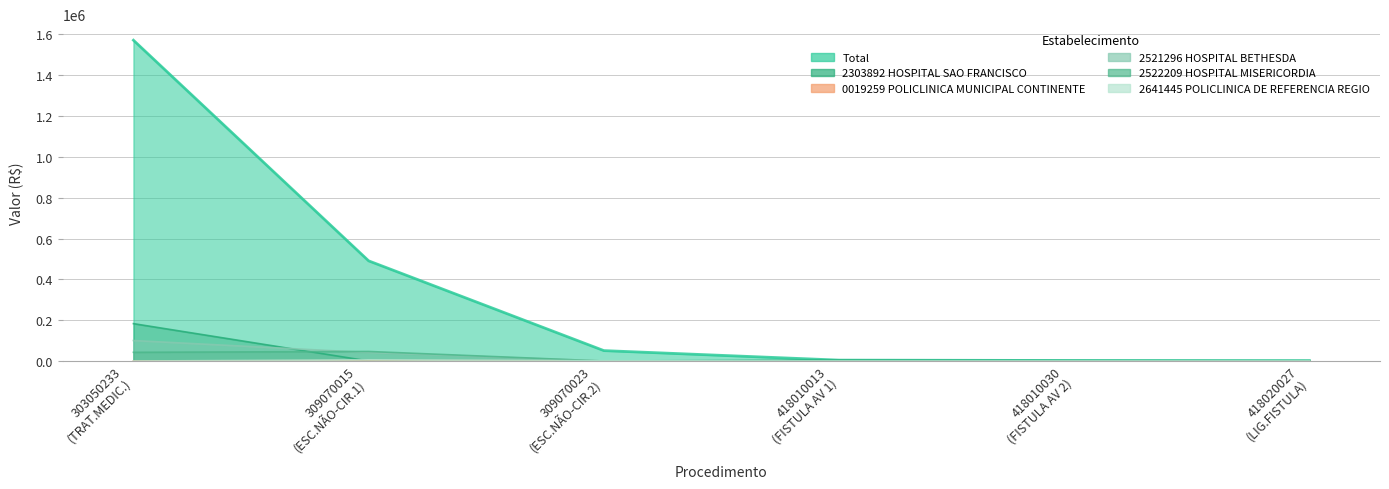

What is the total value across all series at 418020027 (LIG.FISTULA)?

3600.0